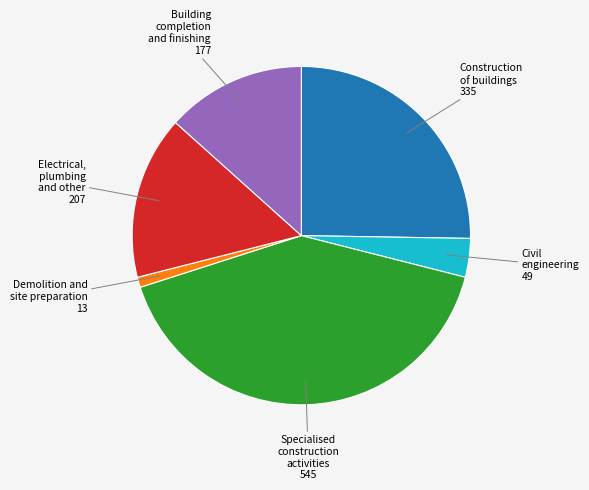

Does any single category account for the majority?

No